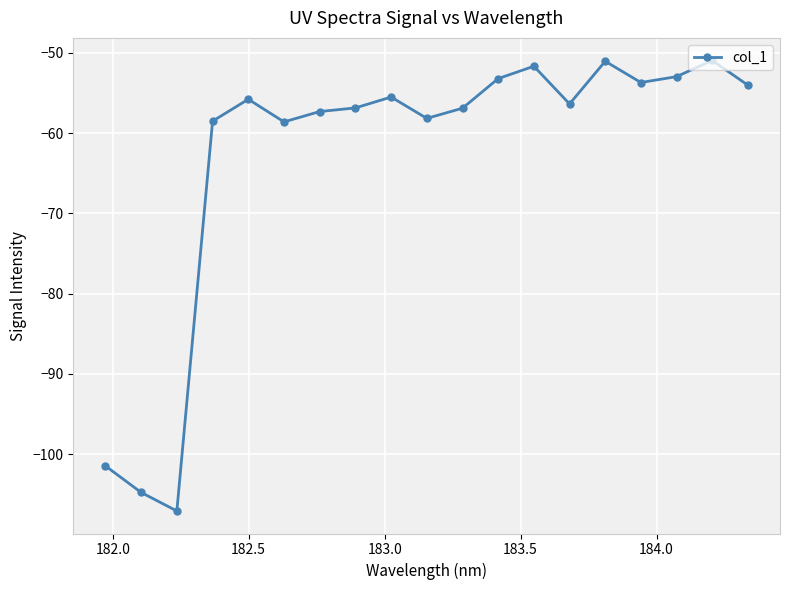

What is the difference between the maximum and minimum values?

56.1